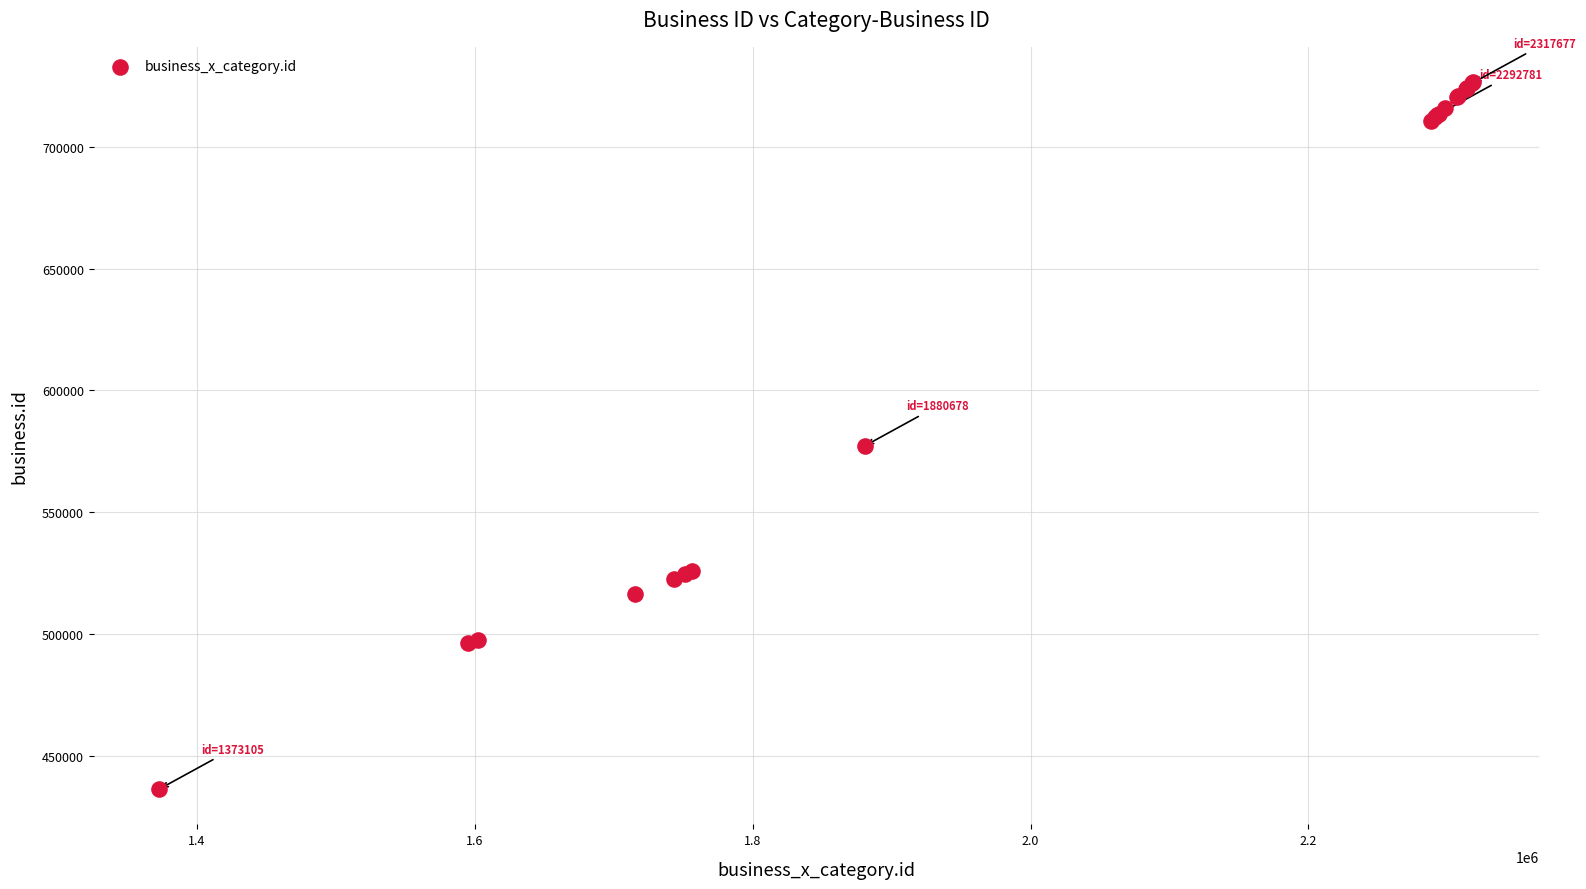

What Y value in the scatter plot is closest to 581450?

577222